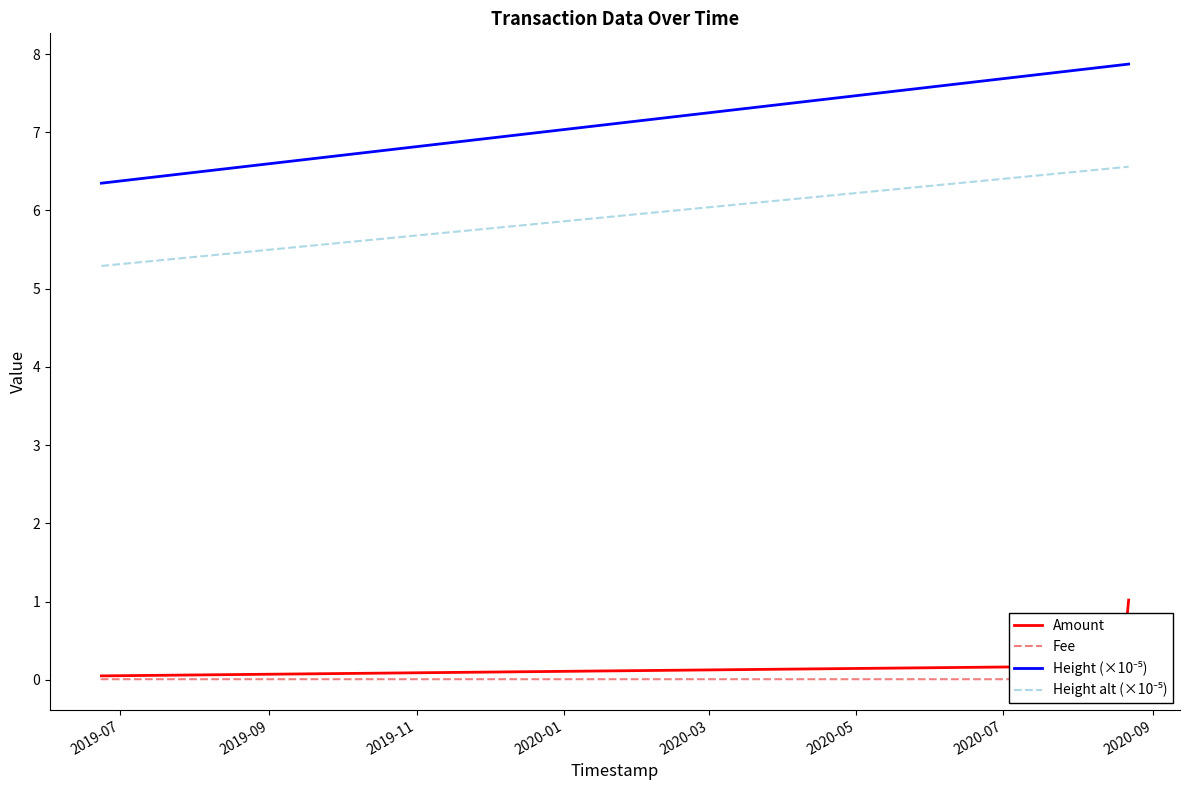

What is the average value of the Amount series?

0.4